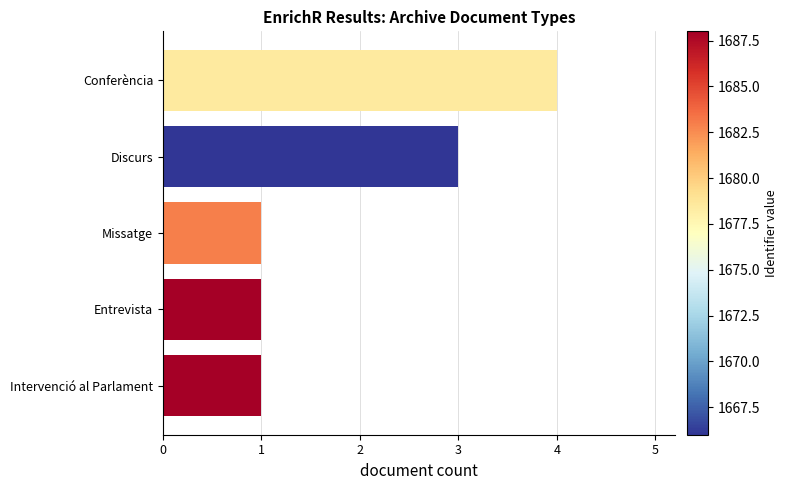

What is the difference between the maximum and second lowest values?

3